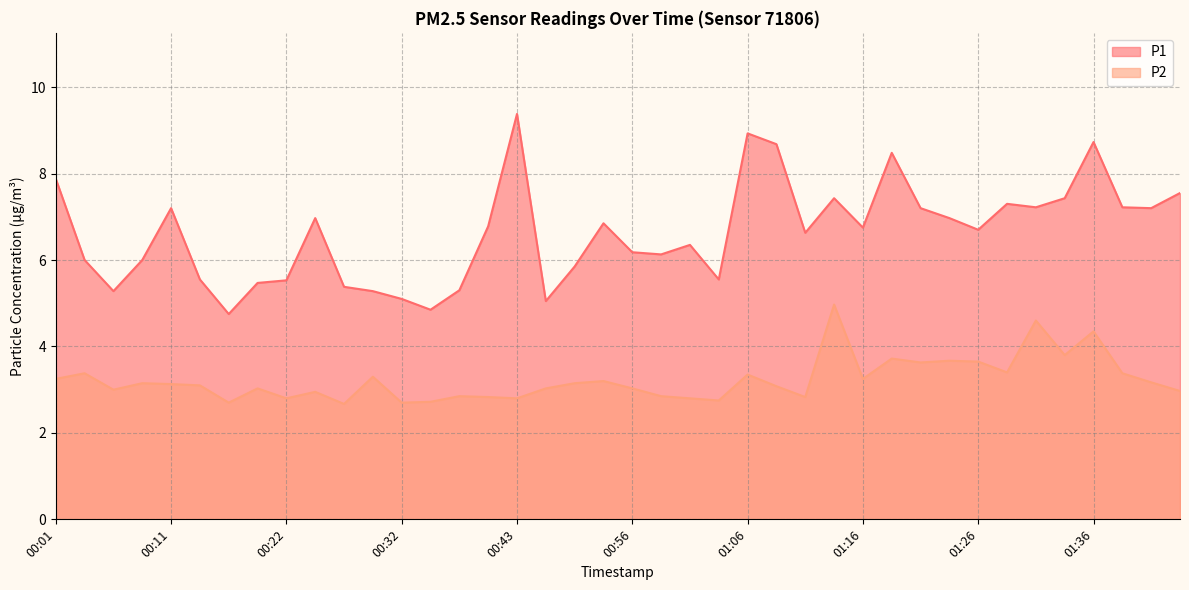

How many categories are shown in the chart?

40